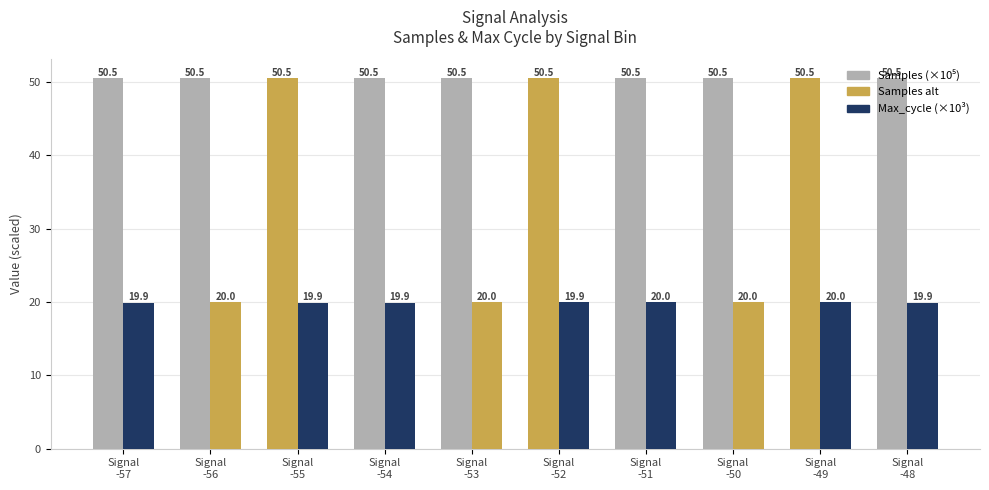

The Samples (×10⁵) series shows 82.8 at Signal
-49. True or false?

False